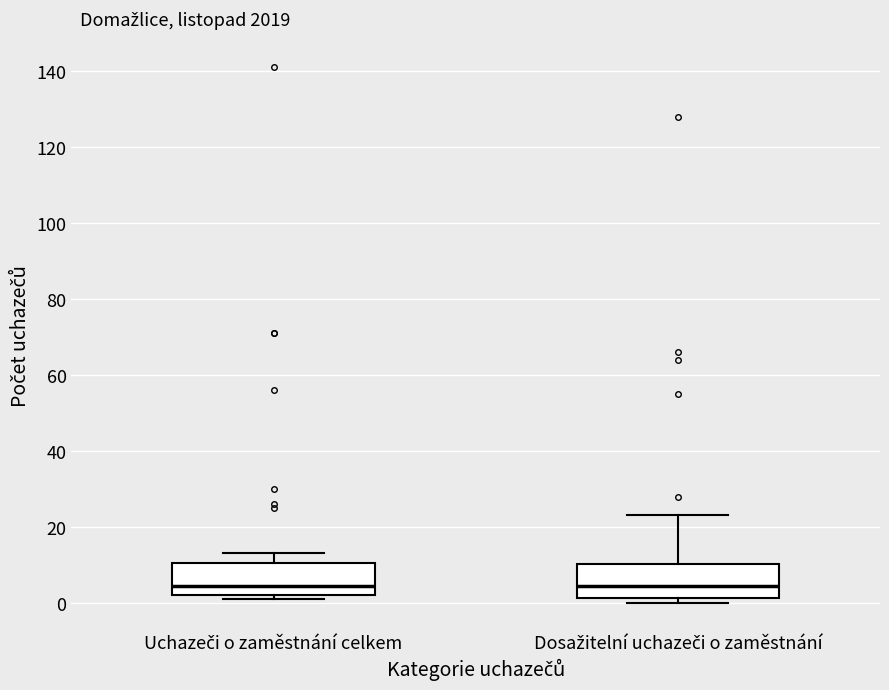

Where is the lower edge of the box for Dosažitelní uchazeči o zaměstnání on the y-axis? The values are not printed on the chart, so give them approximately, as read against the axis.

2